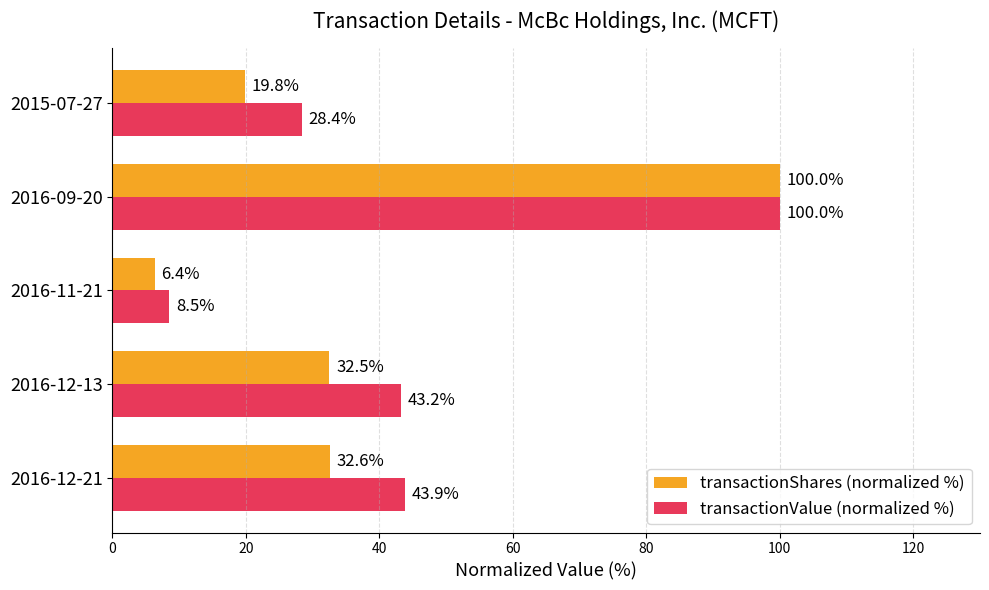

Rank the series by their average value, from highest to lowest.

transactionValue (normalized %), transactionShares (normalized %)